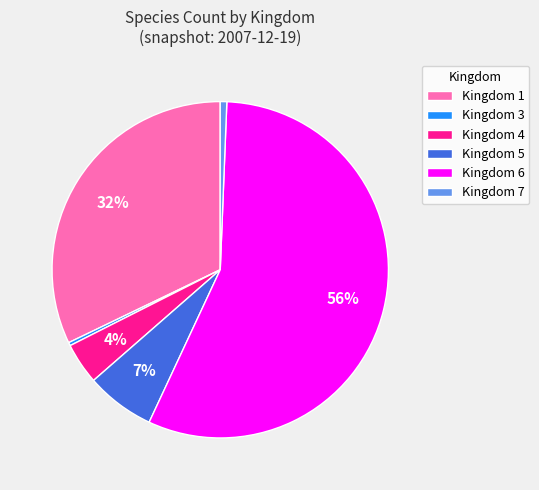

Between Kingdom 5 and Kingdom 7, which is larger?

Kingdom 5